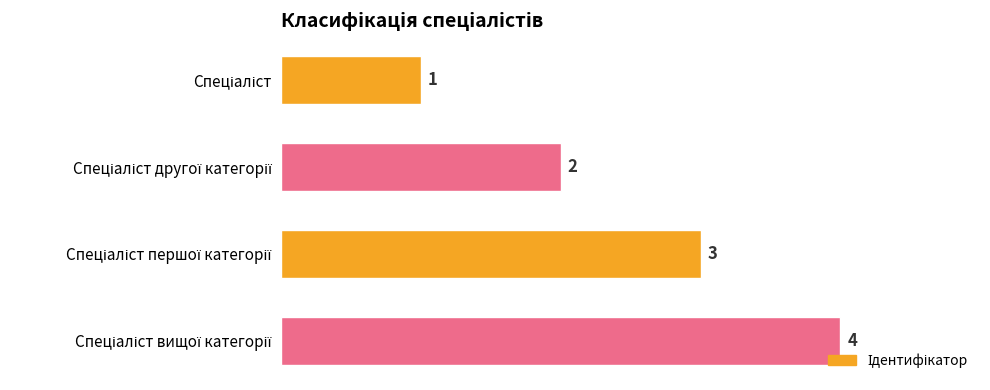

What is the value of the 1st bar from the top?

1